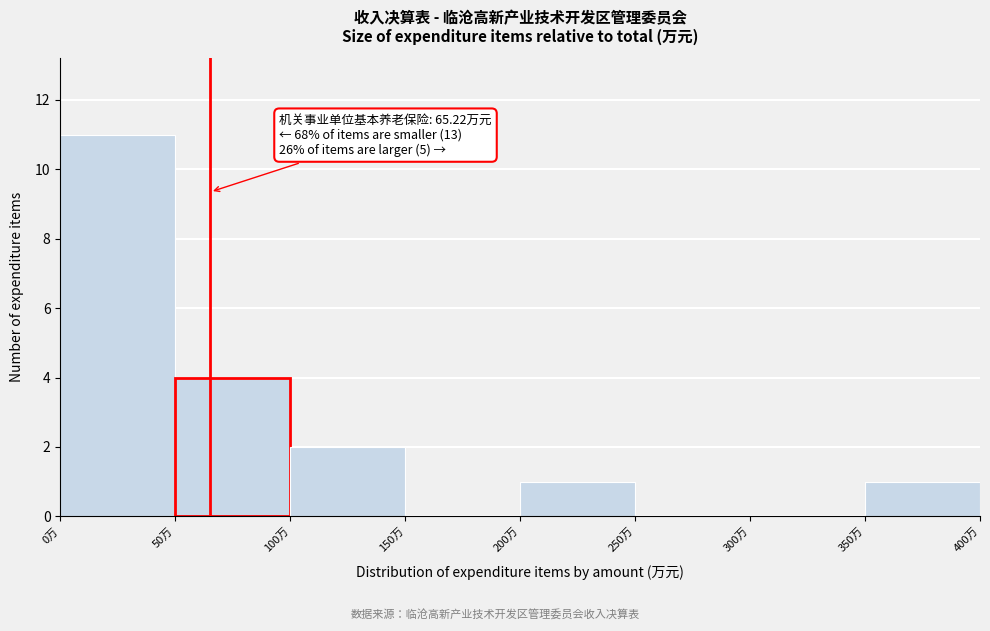

Over which range of the x-axis is the bar tallest?

0 to 50